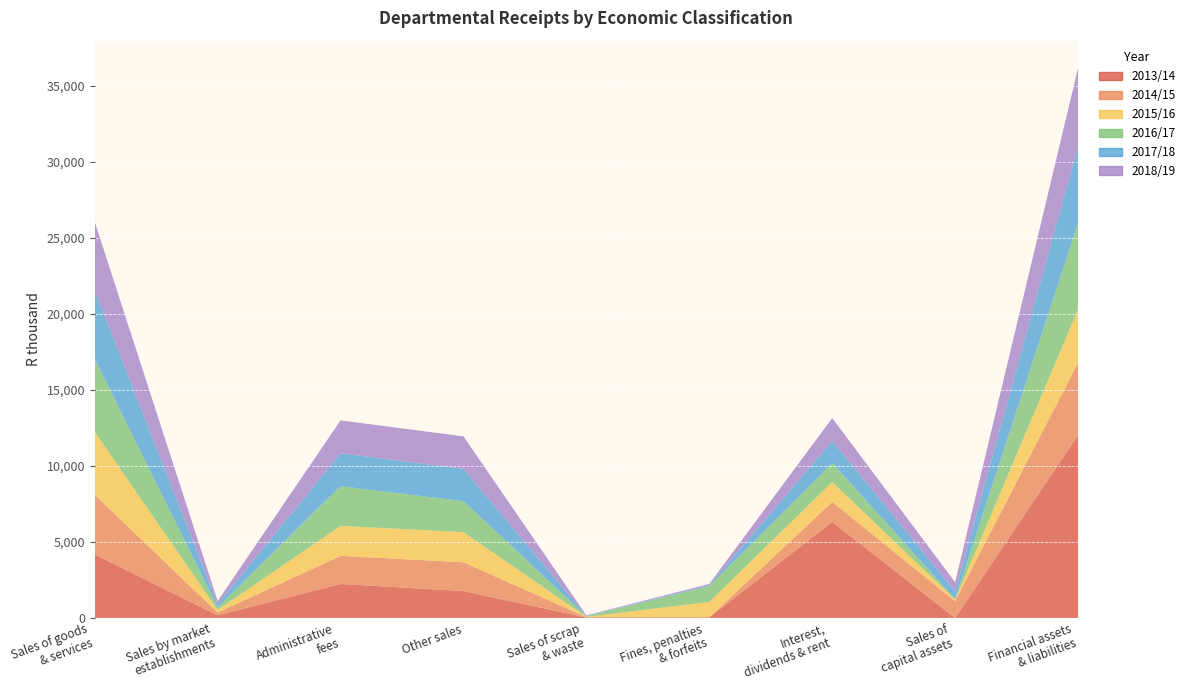

Reading left to right, list all the values displayed in this chart.

2013/14: Sales of goods
& services=4179	Sales by market
establishments=175	Administrative
fees=2234	Other sales=1770	Sales of scrap
& waste=30	Fines, penalties
& forfeits=44	Interest,
dividends & rent=6317	Sales of
capital assets=0	Financial assets
& liabilities=12031
2014/15: Sales of goods
& services=3928	Sales by market
establishments=182	Administrative
fees=1853	Other sales=1893	Sales of scrap
& waste=28	Fines, penalties
& forfeits=4	Interest,
dividends & rent=1318	Sales of
capital assets=1108	Financial assets
& liabilities=4769
2015/16: Sales of goods
& services=4129	Sales by market
establishments=176	Administrative
fees=1970	Other sales=1983	Sales of scrap
& waste=12	Fines, penalties
& forfeits=1009	Interest,
dividends & rent=1303	Sales of
capital assets=105	Financial assets
& liabilities=3498
2016/17: Sales of goods
& services=4808	Sales by market
establishments=166	Administrative
fees=2612	Other sales=2030	Sales of scrap
& waste=44	Fines, penalties
& forfeits=1040	Interest,
dividends & rent=1252	Sales of
capital assets=32	Financial assets
& liabilities=5690
2017/18: Sales of goods
& services=4501	Sales by market
establishments=204	Administrative
fees=2164	Other sales=2133	Sales of scrap
& waste=25	Fines, penalties
& forfeits=60	Interest,
dividends & rent=1460	Sales of
capital assets=500	Financial assets
& liabilities=5060
2018/19: Sales of goods
& services=4510	Sales by market
establishments=208	Administrative
fees=2166	Other sales=2136	Sales of scrap
& waste=29	Fines, penalties
& forfeits=80	Interest,
dividends & rent=1500	Sales of
capital assets=600	Financial assets
& liabilities=5120